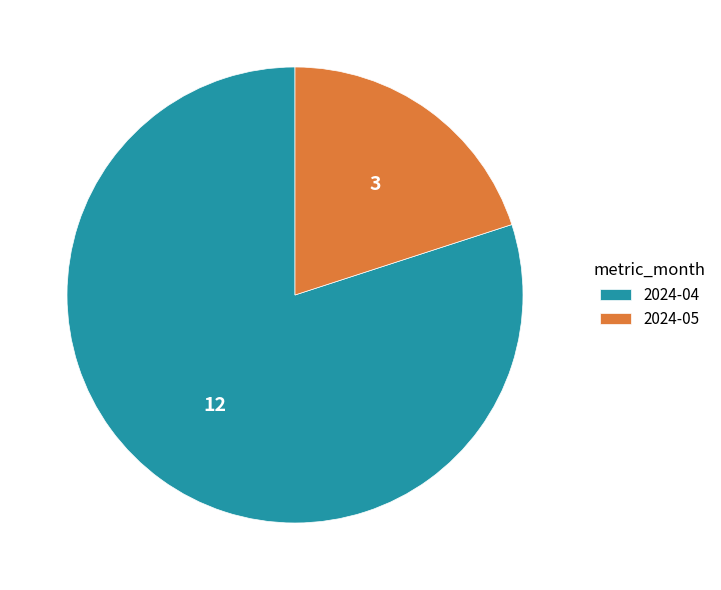

Which slice is the largest?

2024-04